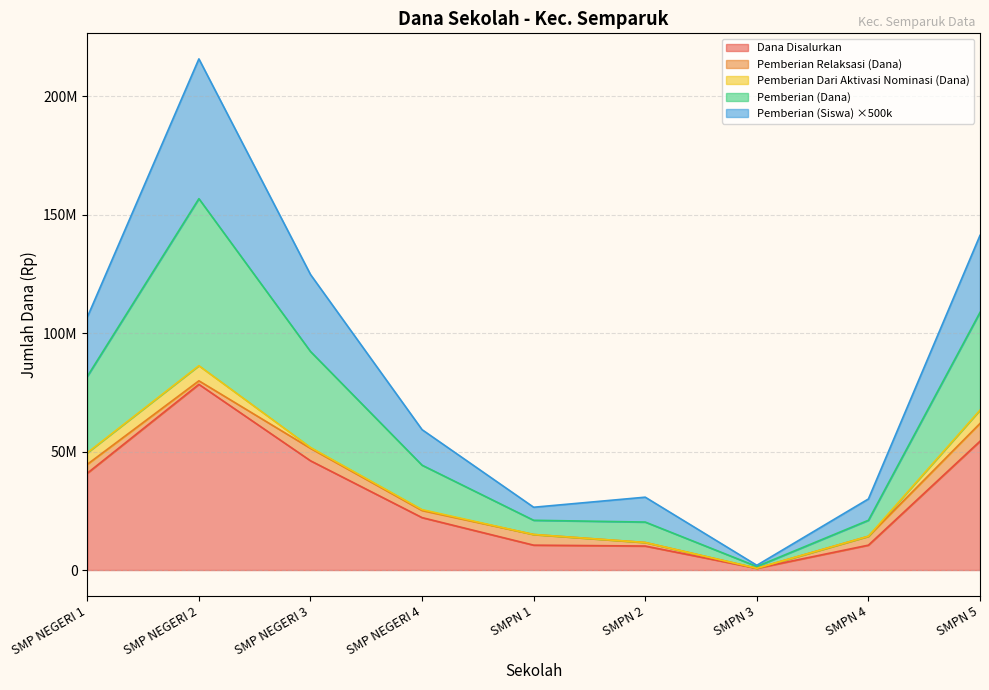

At how many categories does at least one series exceed 179150122?

1